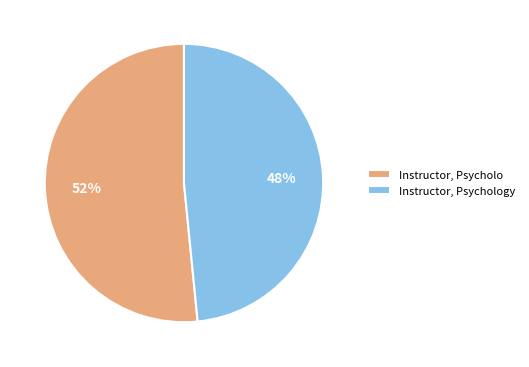

What percentage is the Instructor, Psycholo slice, to the nearest percent?

52%